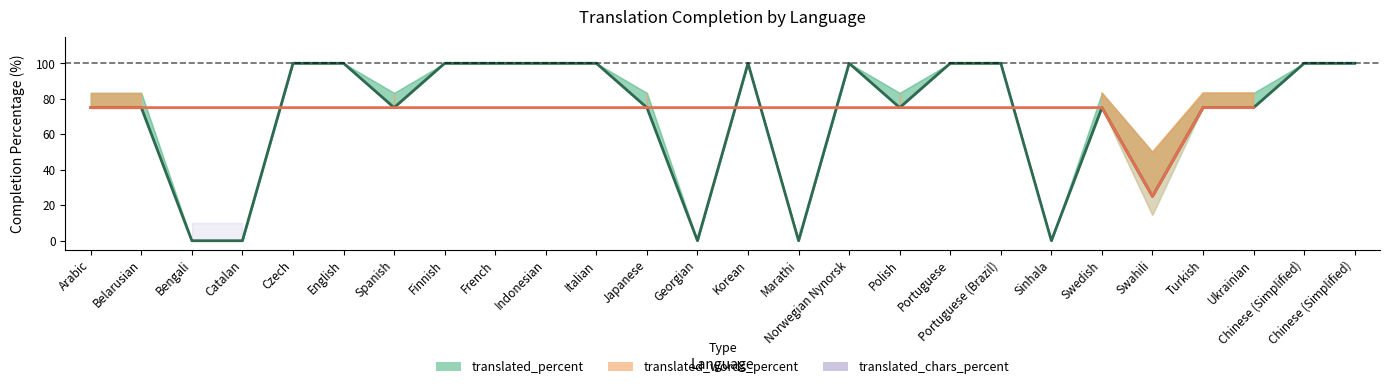

How many interior local valleys (lower than both neighbors) does the data have?

6